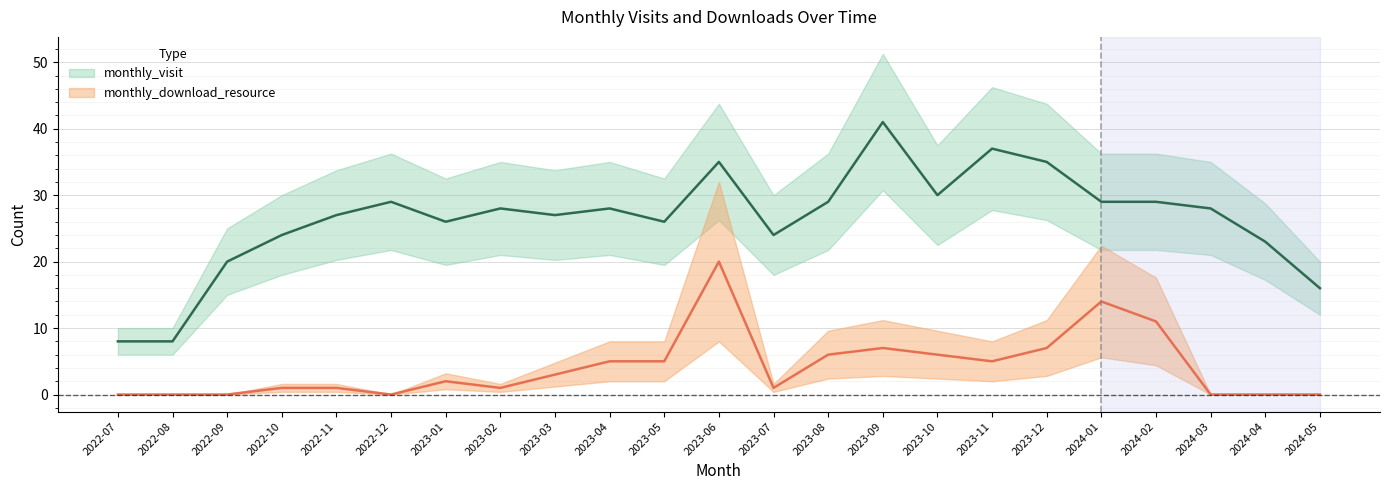

The value of monthly_download_resource at 2023-02 is 1. True or false?

True